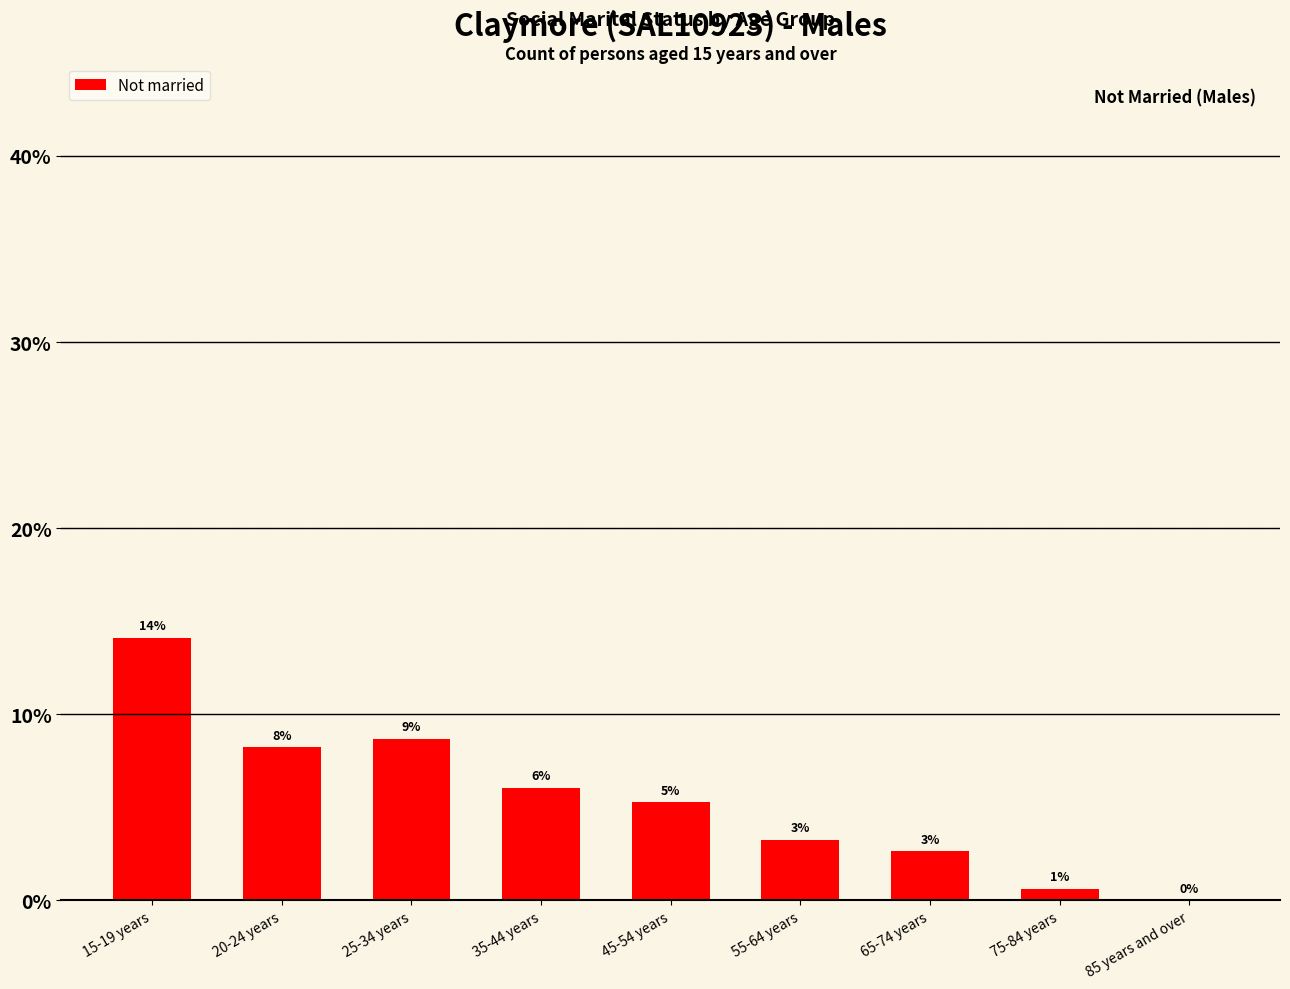

Reading right to left, transcribe all the data shown in this chart.

85 years and over=0.0	75-84 years=0.6	65-74 years=2.6	55-64 years=3.3	45-54 years=5.3	35-44 years=6.0	25-34 years=8.7	20-24 years=8.2	15-19 years=14.1